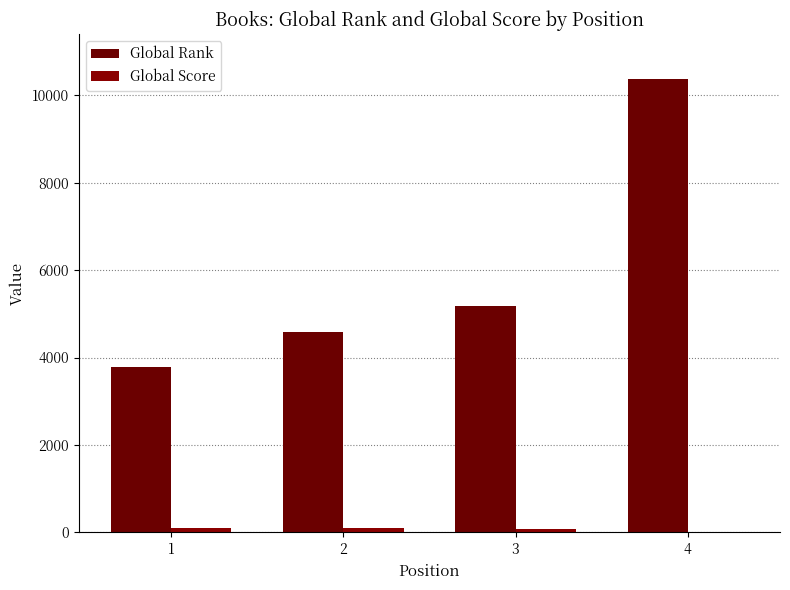

What is the value of the Global Rank bar at the 4th from the left?

10363